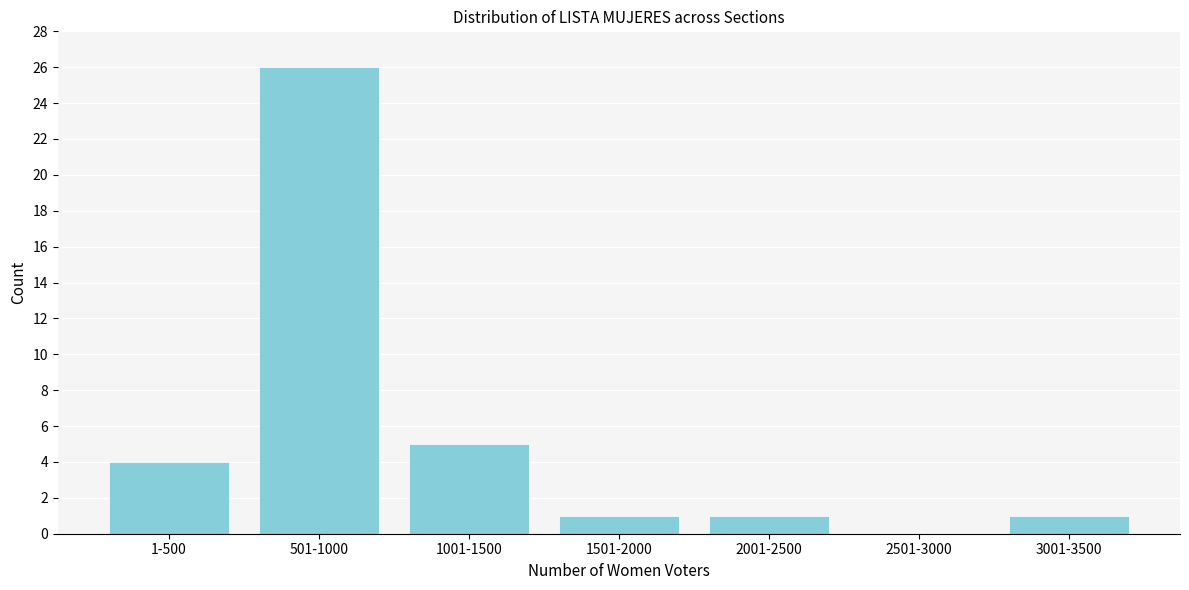

Reading left to right, list all the values displayed in this chart.

1-500=4	501-1000=26	1001-1500=5	1501-2000=1	2001-2500=1	2501-3000=0	3001-3500=1